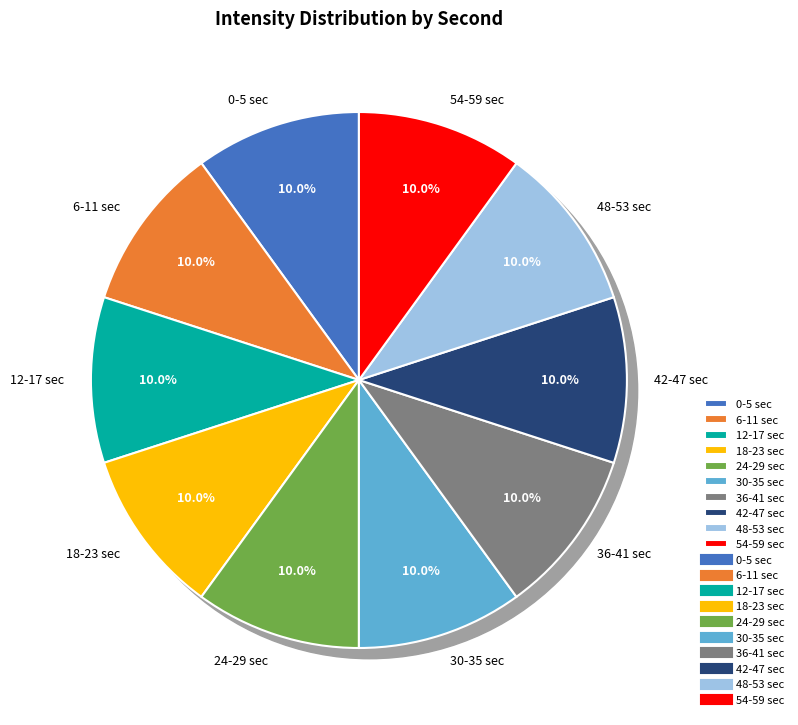

How many slices are in this pie chart?

8